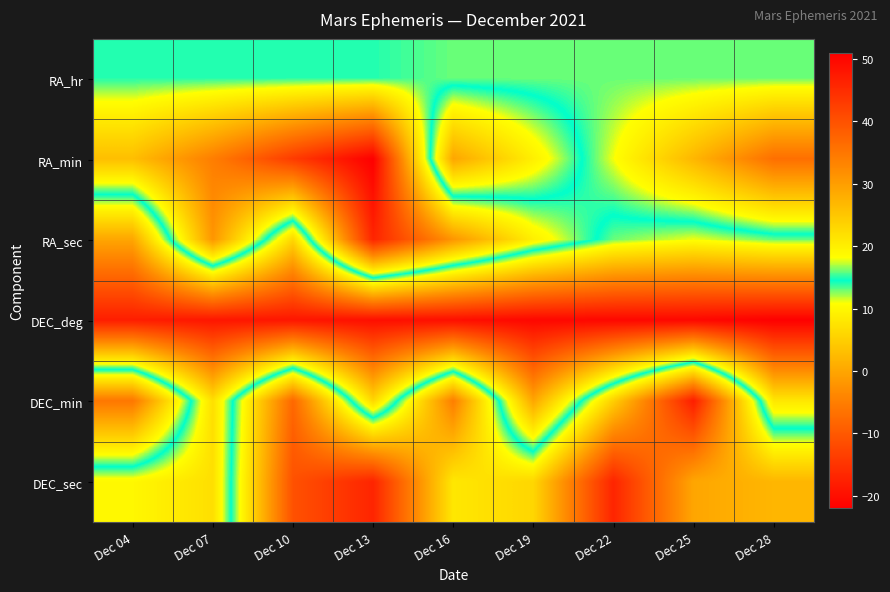

Between Dec 04 and Dec 25, which series saw the biggest shift?

DEC_sec